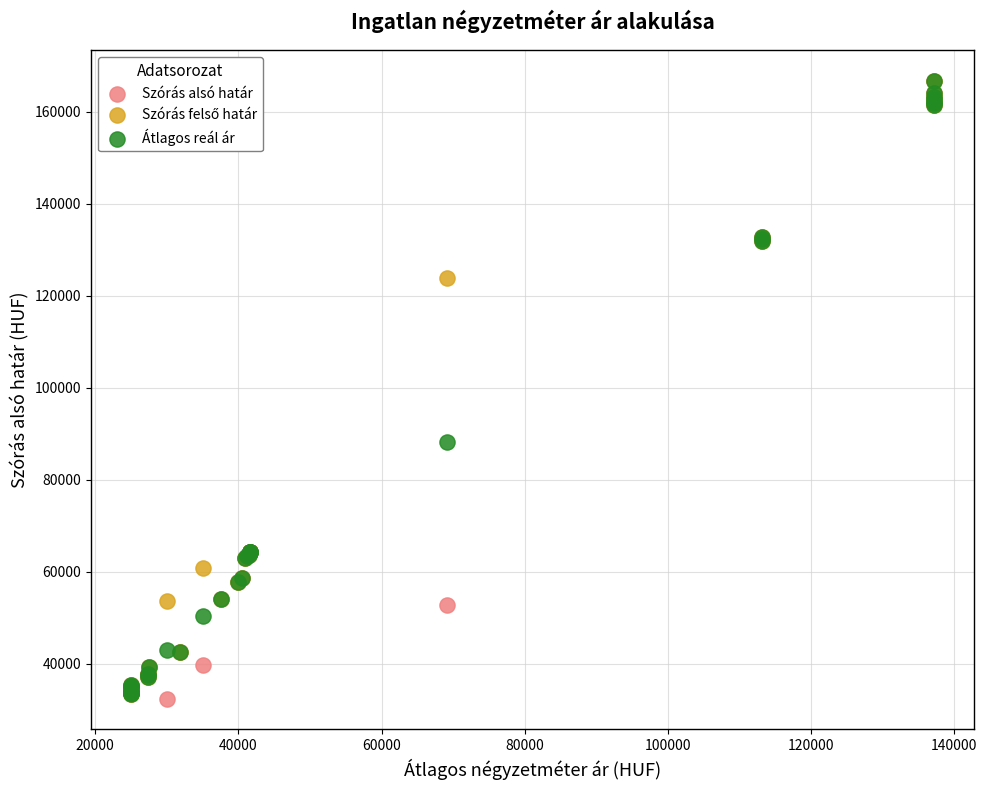

In the Szórás alsó határ series, what Y value is closest to 99543?

131924